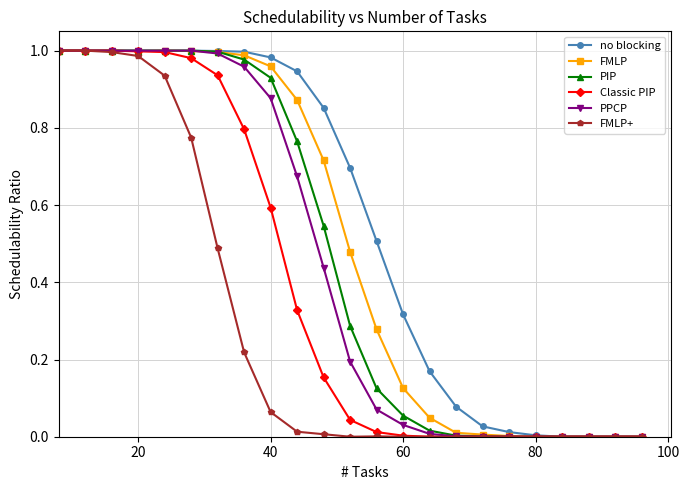

Which series has the largest total across all categories?

no blocking